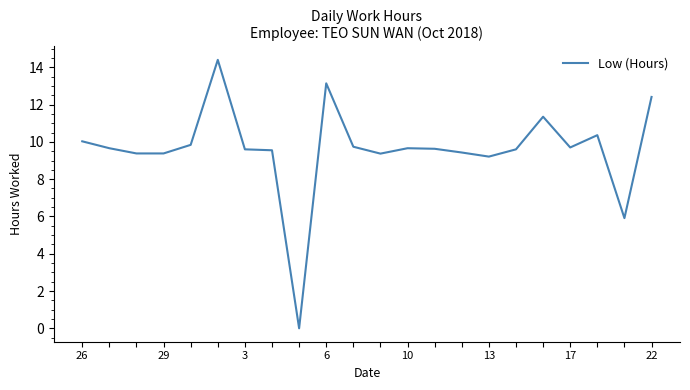

What is the difference between the maximum and minimum values?

14.4